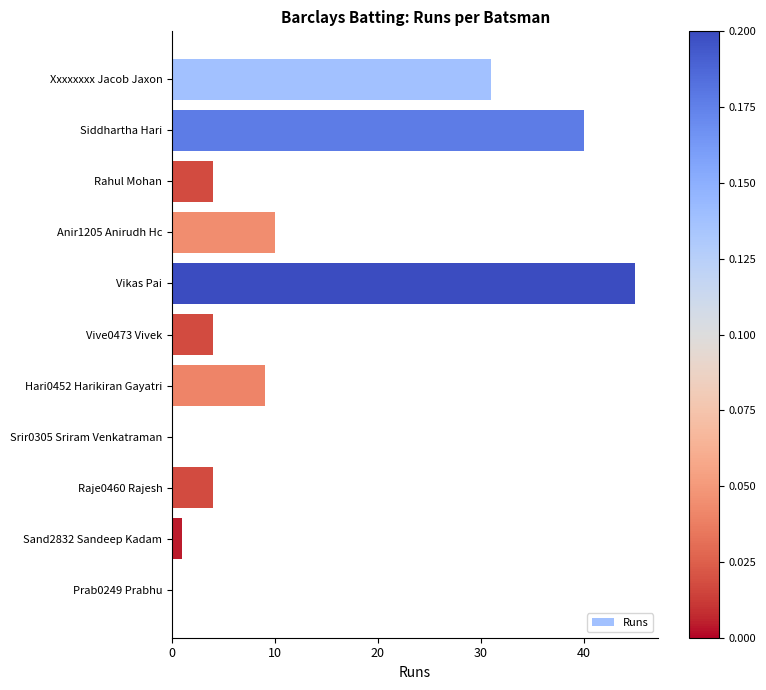

What is the change in value from Hari0452 Harikiran Gayatri to Prab0249 Prabhu?

-9